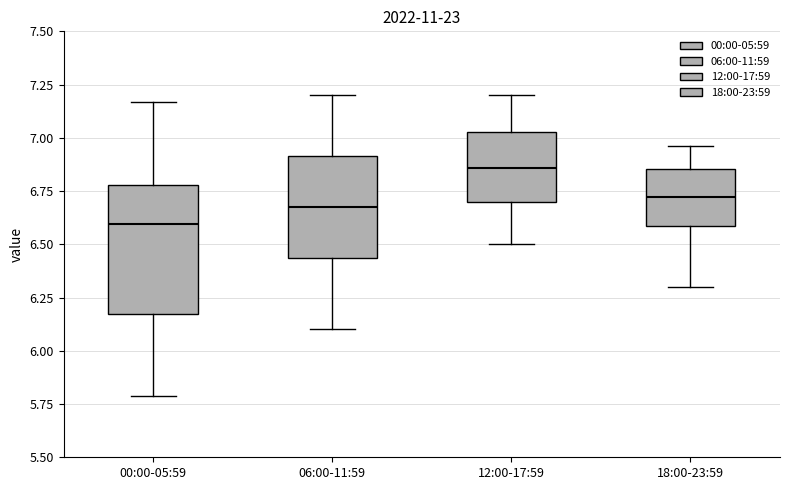

Reading left to right, transcribe this box plot: for each box, give where its median line is, the range the box spans, and where its two whiskers end, as read against the y-axis. The values are not printed on the chart, so give them approximately, as read against the axis.

00:00-05:59: median 6.60, box 6.20 to 6.80, whiskers 5.80 to 7.15
06:00-11:59: median 6.70, box 6.45 to 6.90, whiskers 6.10 to 7.20
12:00-17:59: median 6.85, box 6.70 to 7.05, whiskers 6.50 to 7.20
18:00-23:59: median 6.70, box 6.60 to 6.85, whiskers 6.30 to 6.95